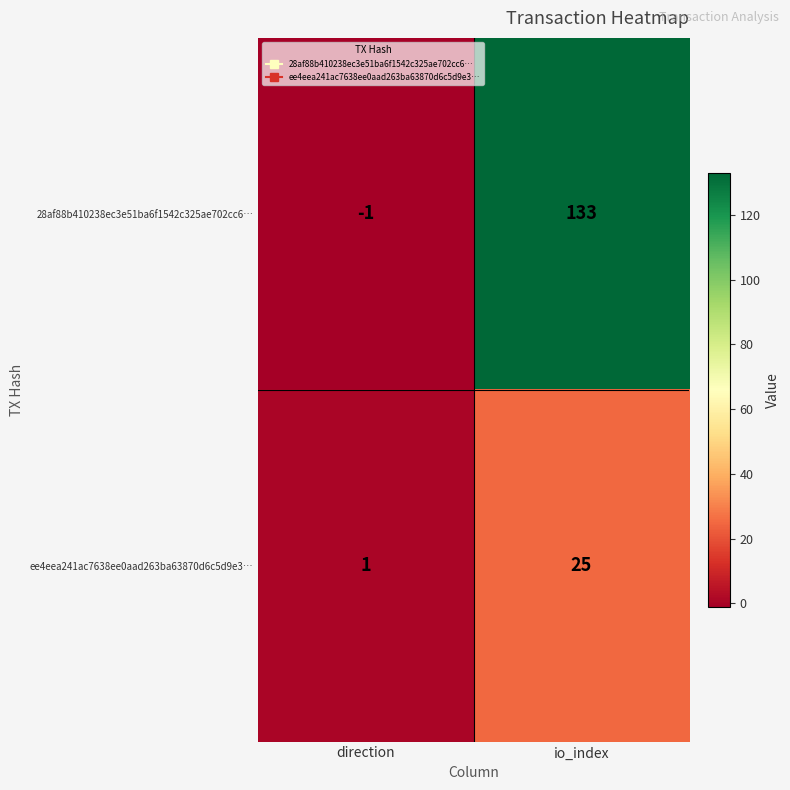

Which category has the lowest value across all series?

direction